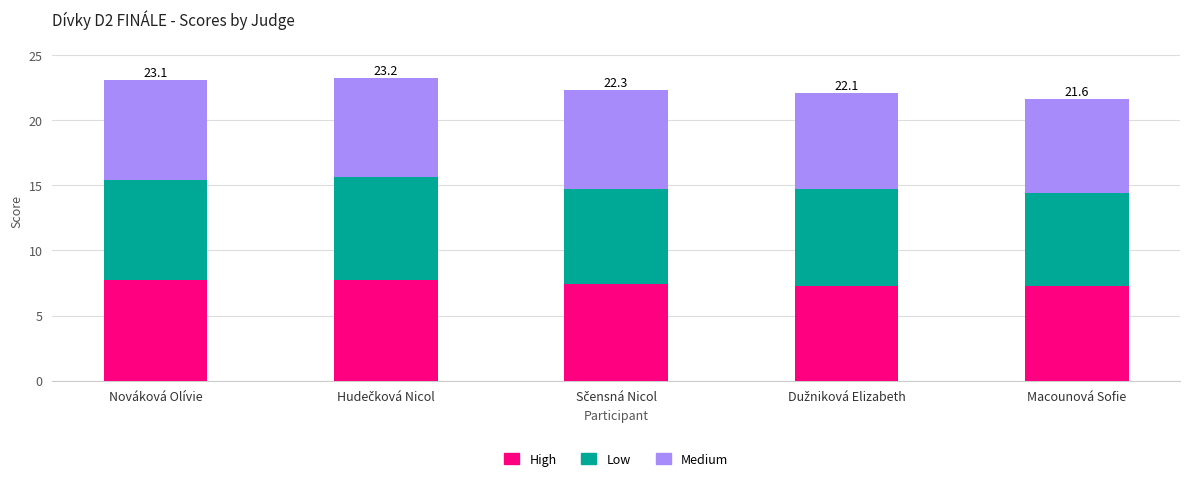

Count the number of categories in the chart.

5